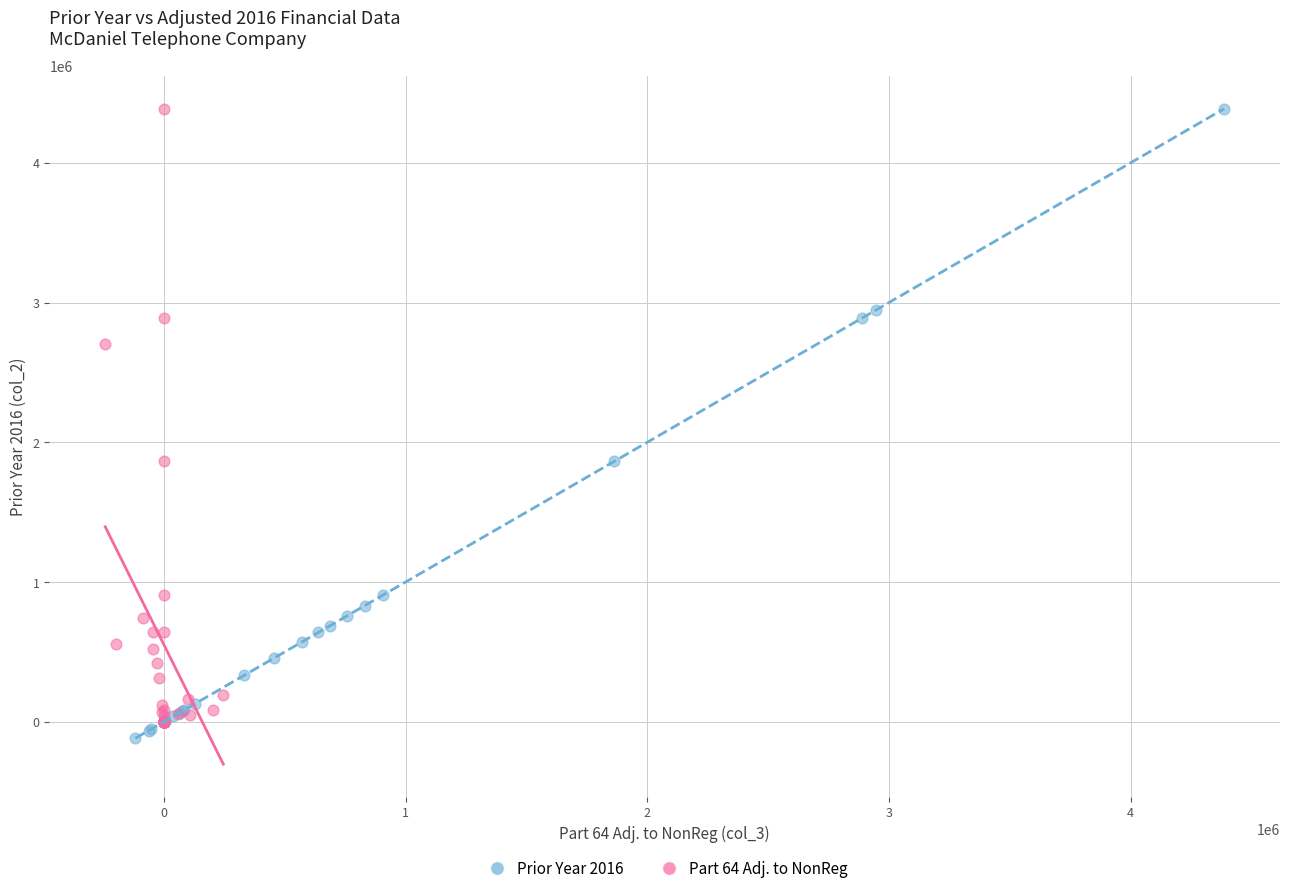

Which series has the widest spread of Y values?

Prior Year 2016